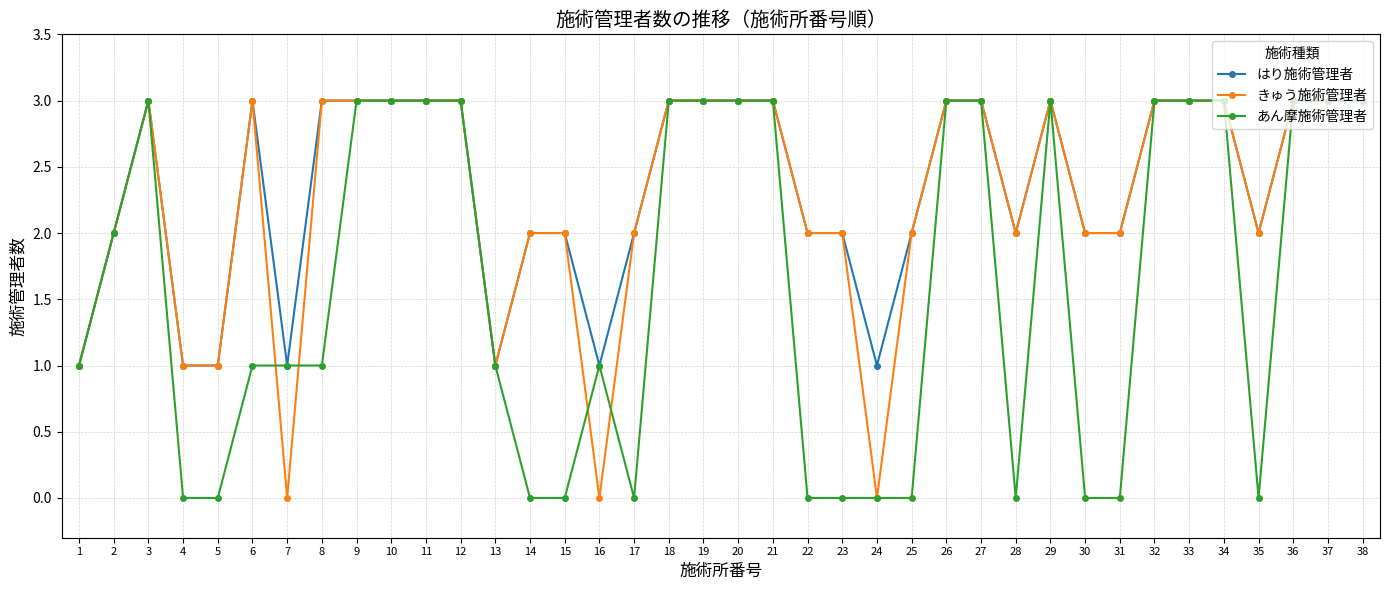

True or false: はり施術管理者 has more than 0 interior local peaks.

True